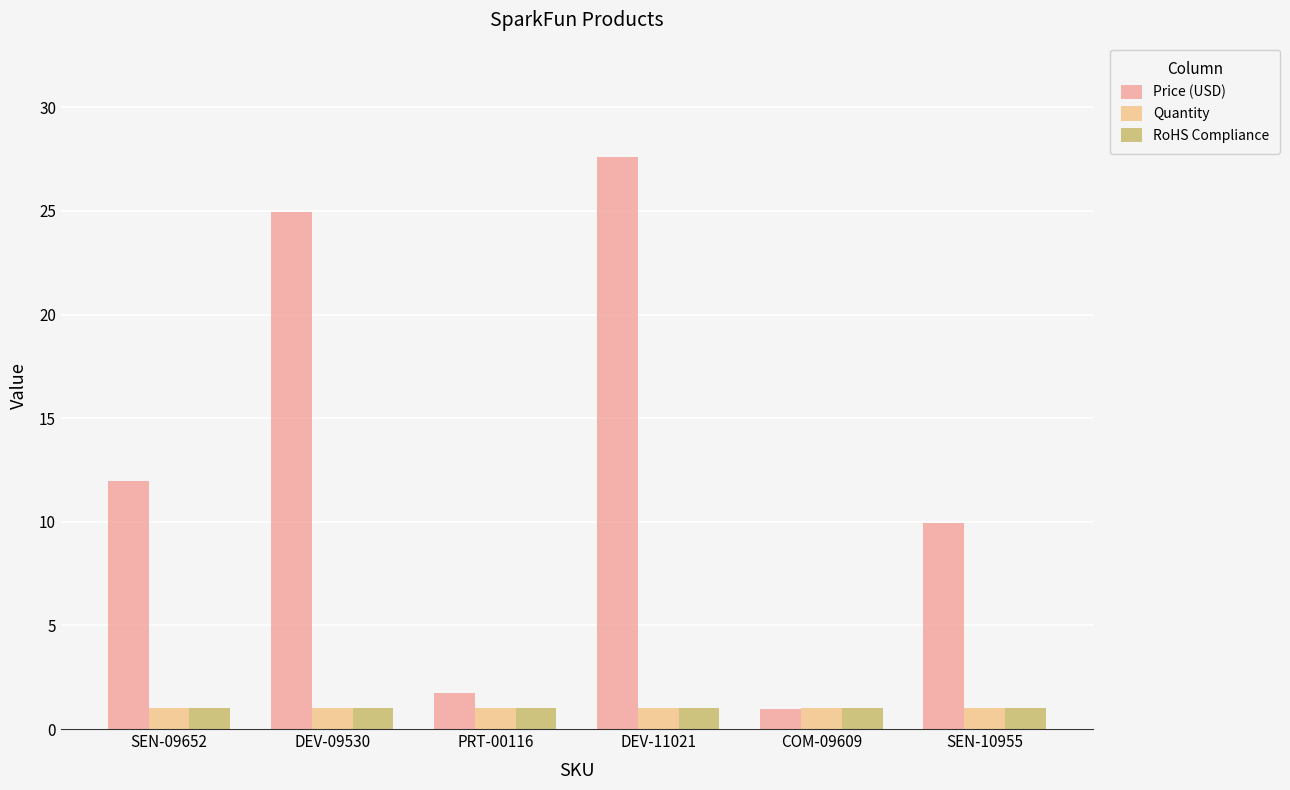

Which category has the lowest value in the Price (USD) series?

COM-09609